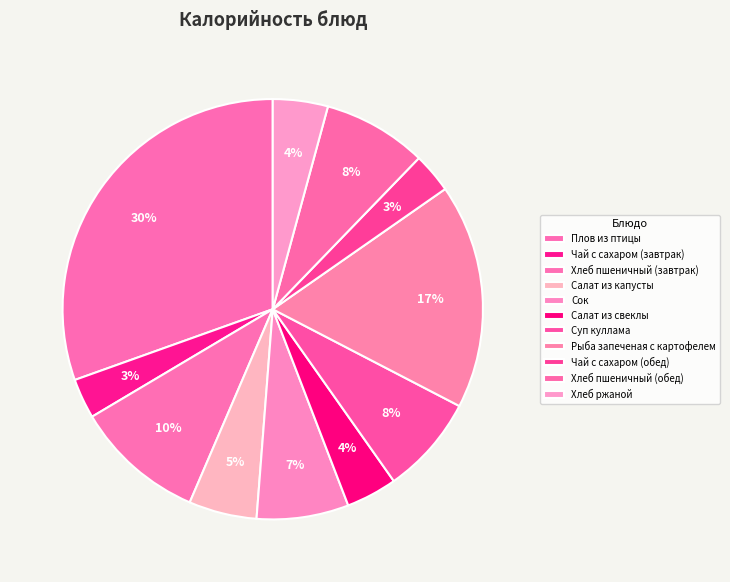

Is the sum of Чай с сахаром (обед) and Сок greater than half?

No